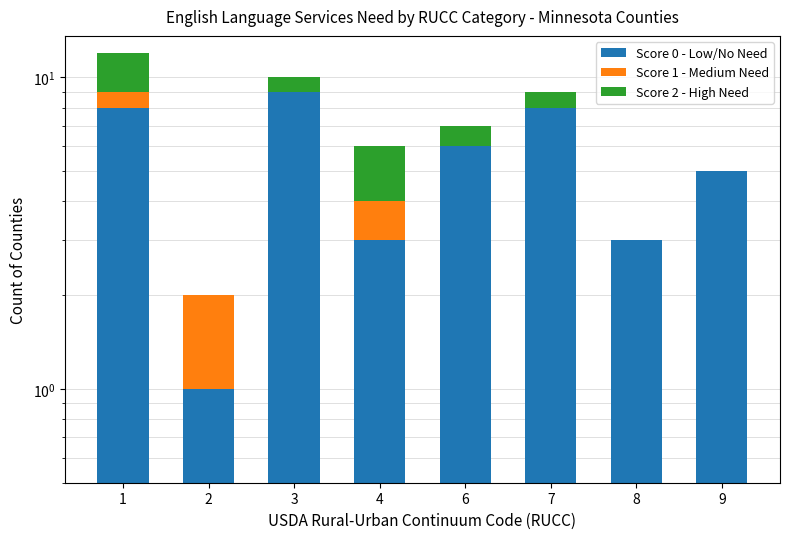

Which label corresponds to the largest value in the chart?

3